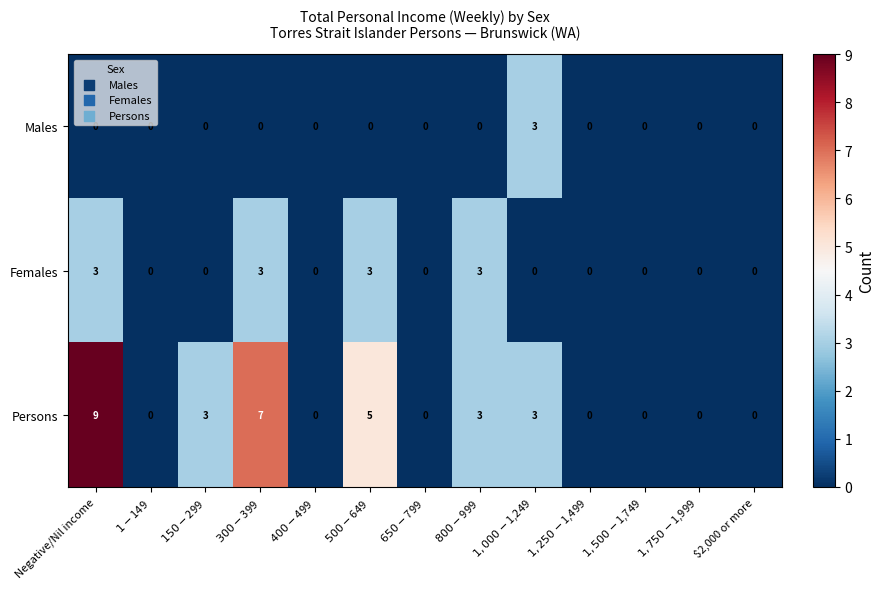

Which series has the largest total across all categories?

Persons